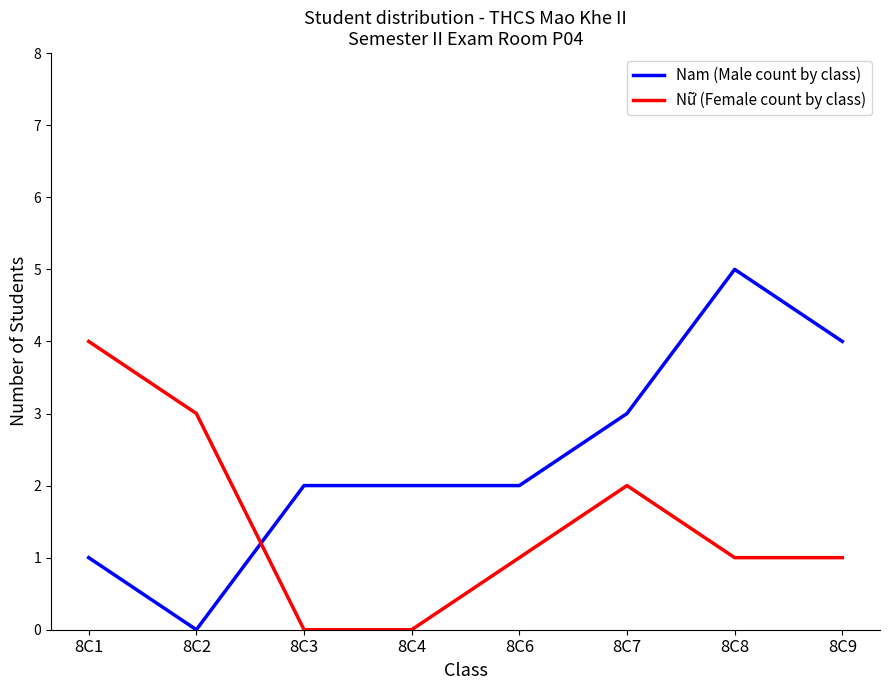

Between which two adjacent categories do Nam (Male count by class) and Nữ (Female count by class) first intersect?

8C2 and 8C3